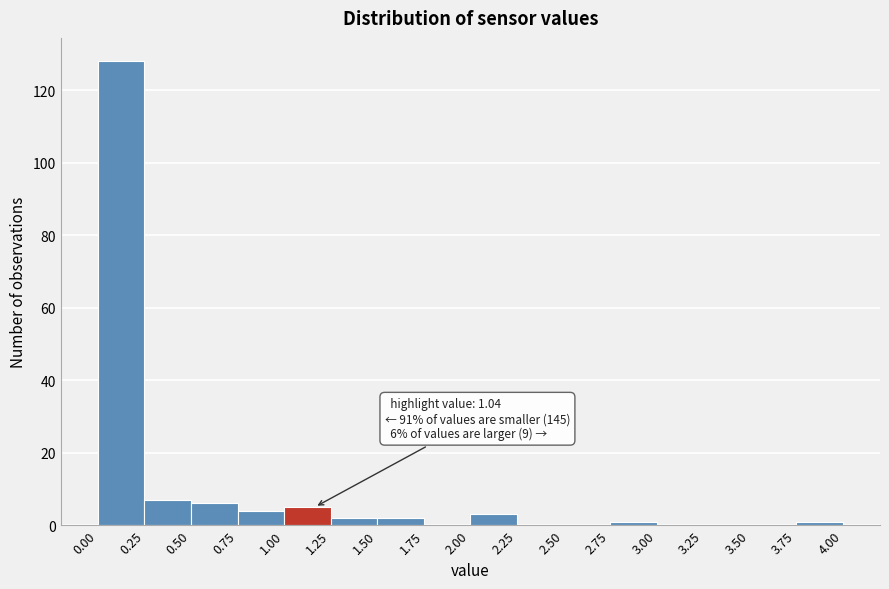

Which range on the x-axis has the tallest bar?

0.00 to 0.25